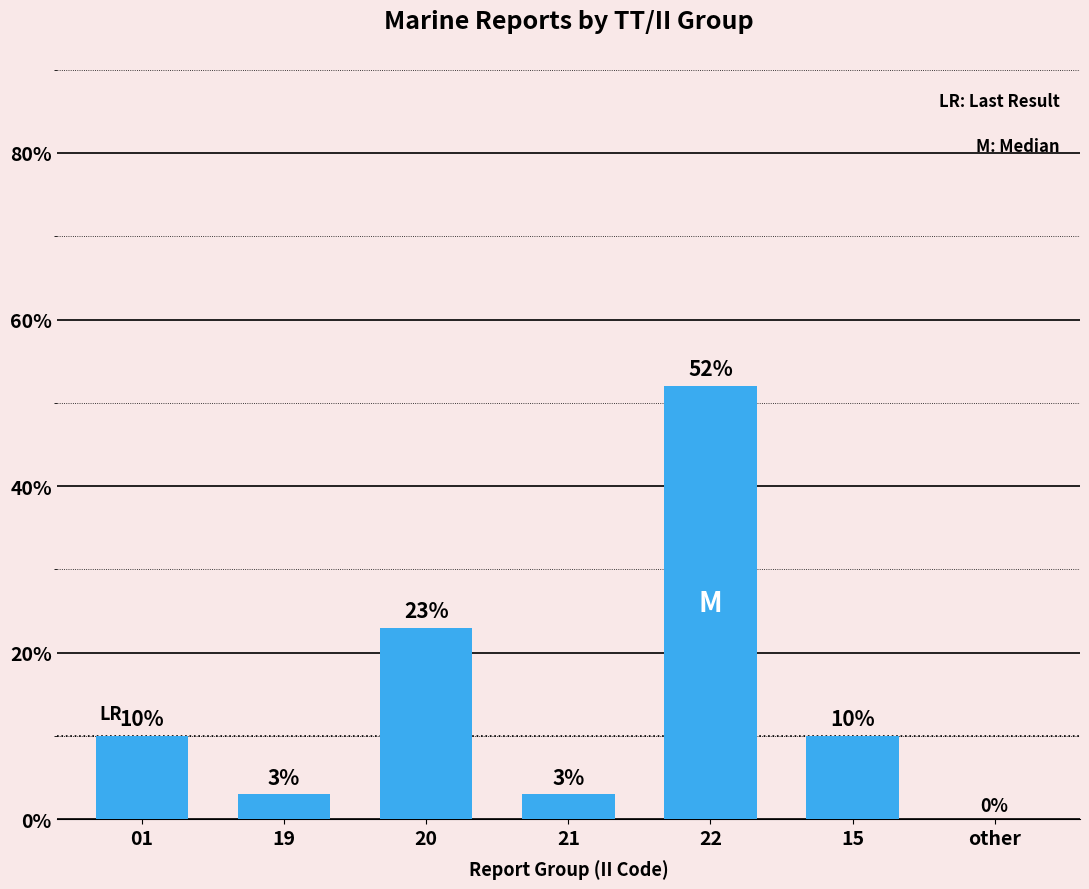

Between 15 and 19, which is larger?

15